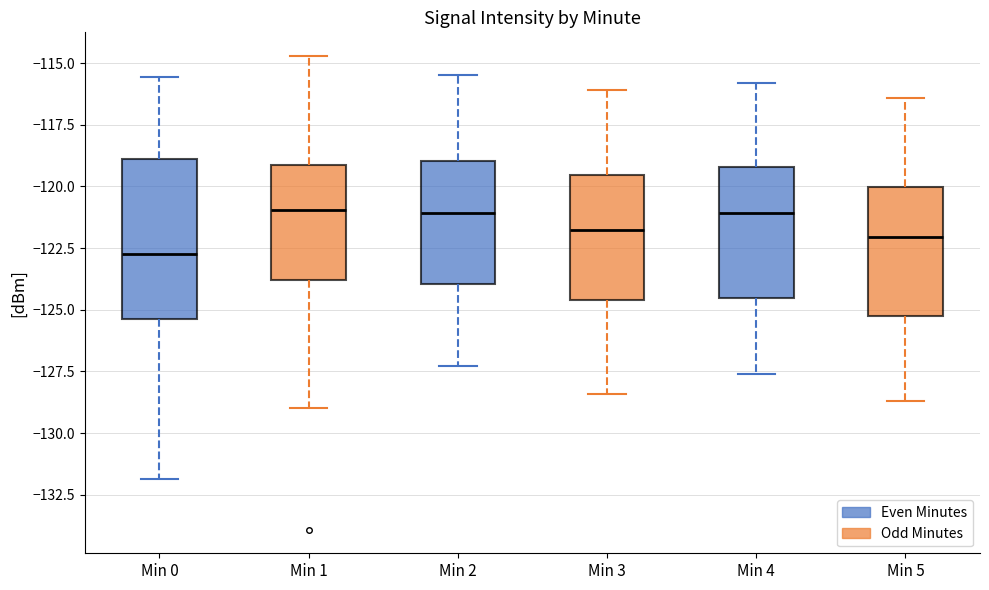

Comparing the boxes themselves (not the whiskers), which one is the tallest?

Min 0